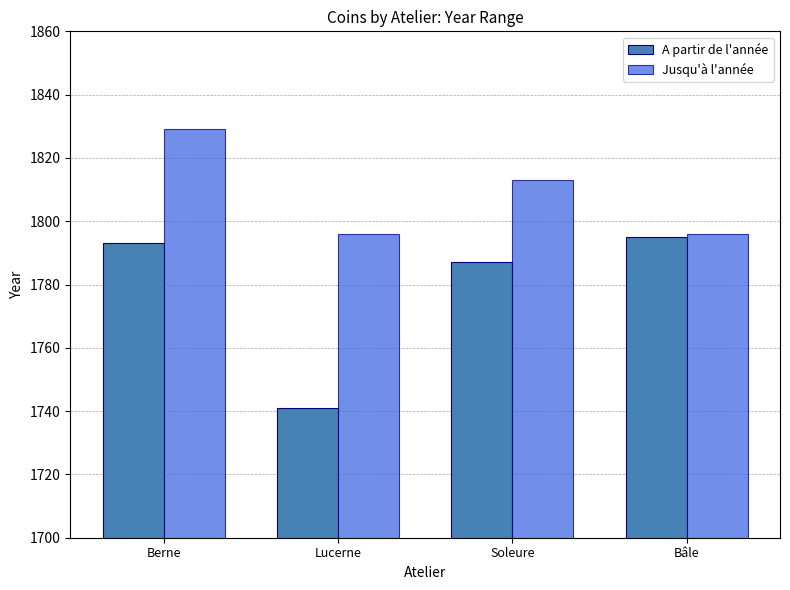

How many Jusqu'à l'année values are between 1796 and 1829?

4